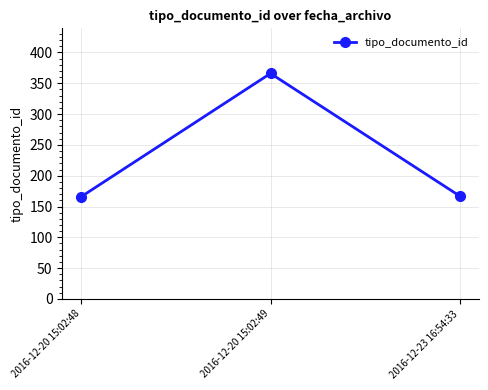

What is the minimum value shown in the chart?

166